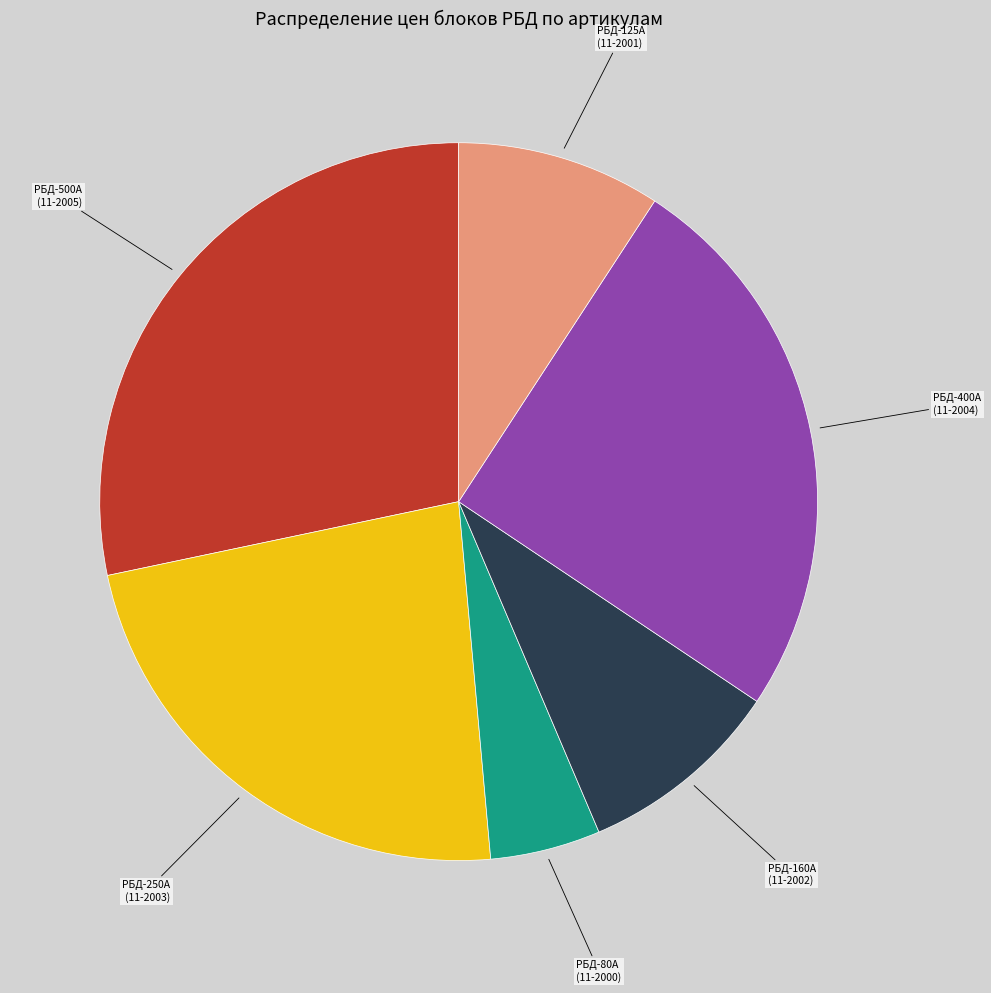

Is there a majority slice in this chart?

No